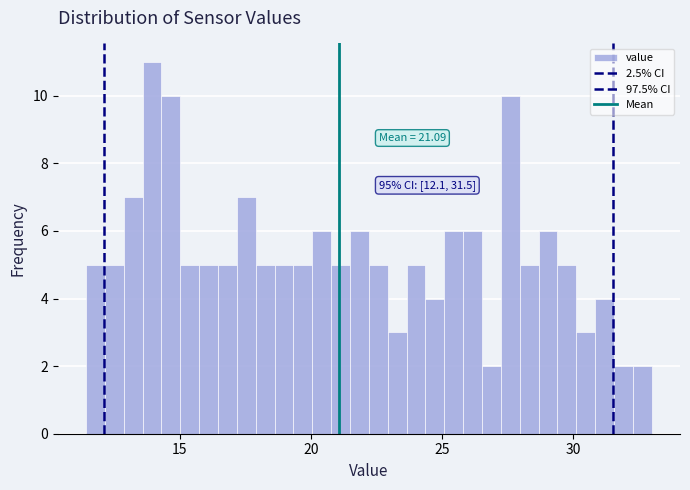

Around what value on the x-axis is the tallest bar? Give the approximate position of its centre, as read against the axis.

14.0